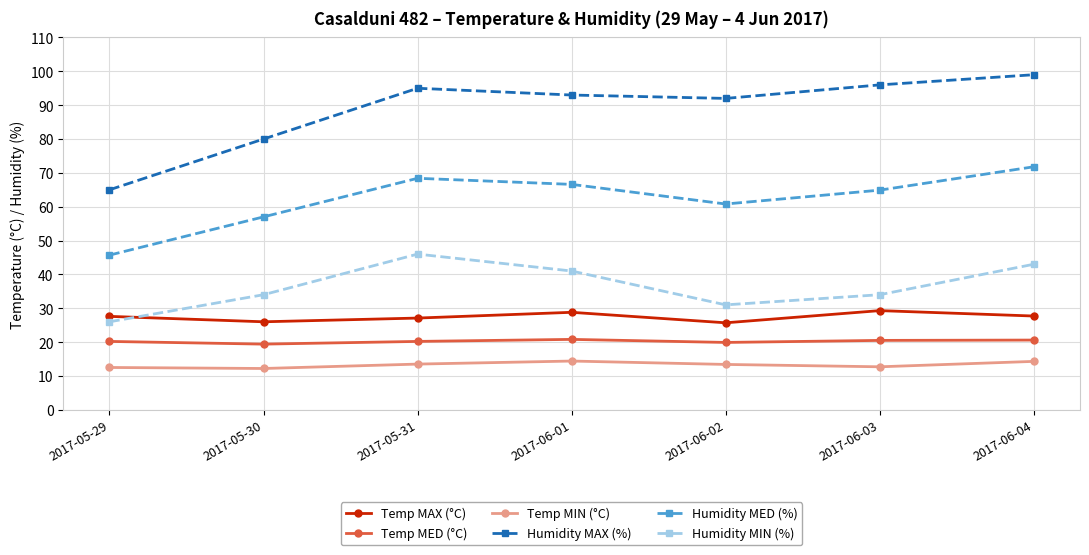

What is the total value across all series at 2017-05-31?

270.2